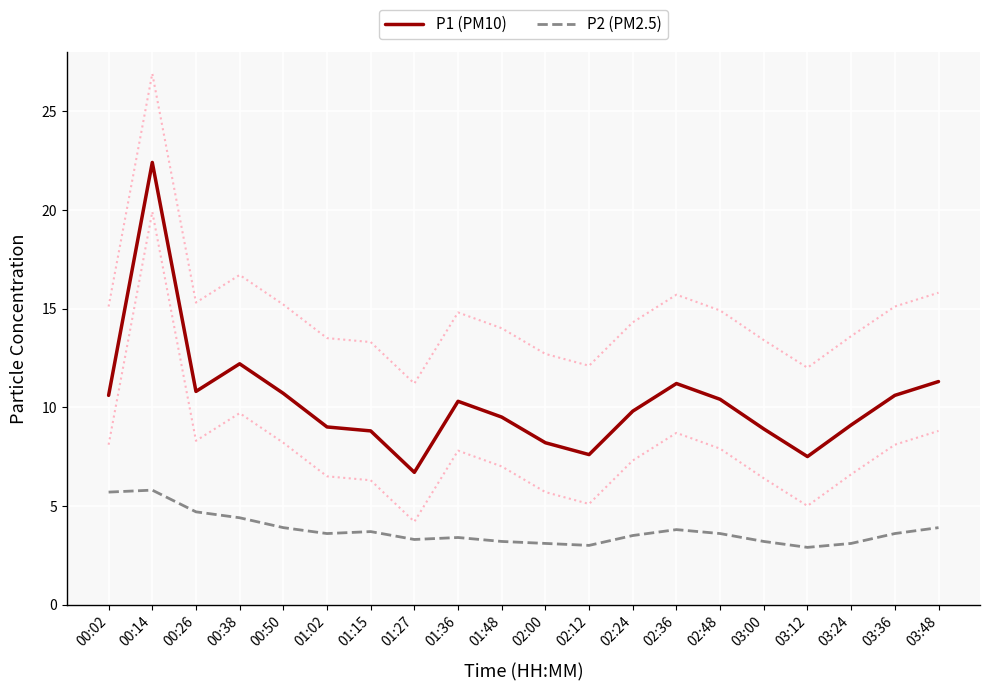

How many interior local valleys does the P2 (PM2.5) series have?

4